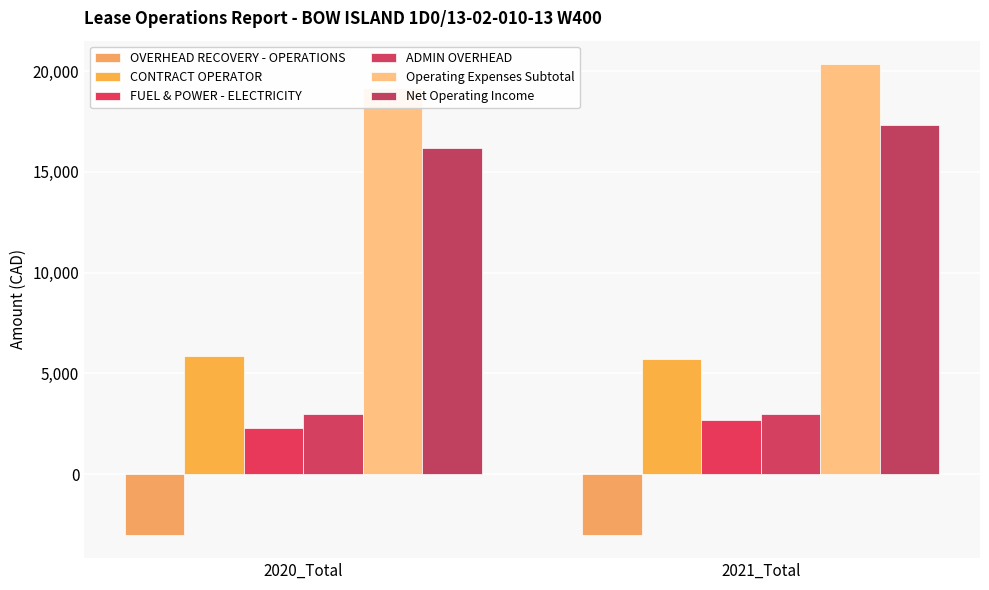

Reading left to right, extract all data points from this chart.

OVERHEAD RECOVERY - OPERATIONS: -3000.0	-3000.0
CONTRACT OPERATOR: 5870.0	5707.5
FUEL & POWER - ELECTRICITY: 2290.9	2695.1
ADMIN OVERHEAD: 3000.0	3000.0
Operating Expenses Subtotal: 19156.4	20336.7
Net Operating Income: 16156.4	17336.7